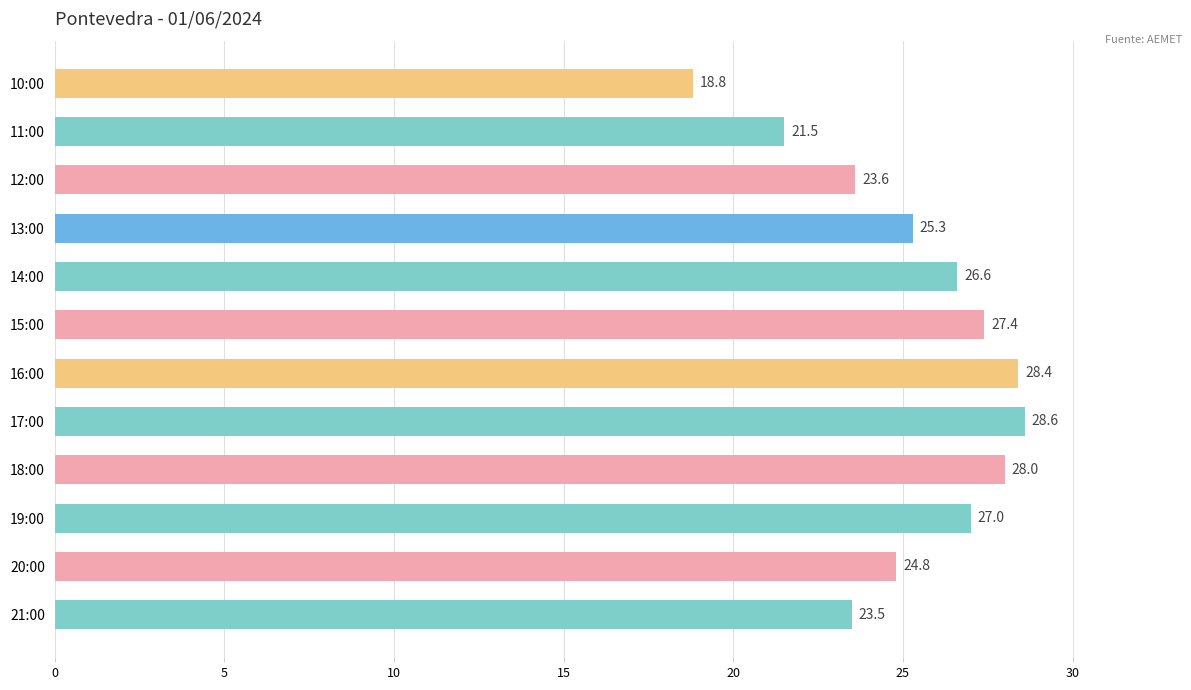

Reading bottom to top, transcribe all the data shown in this chart.

21:00=23.5	20:00=24.8	19:00=27.0	18:00=28.0	17:00=28.6	16:00=28.4	15:00=27.4	14:00=26.6	13:00=25.3	12:00=23.6	11:00=21.5	10:00=18.8